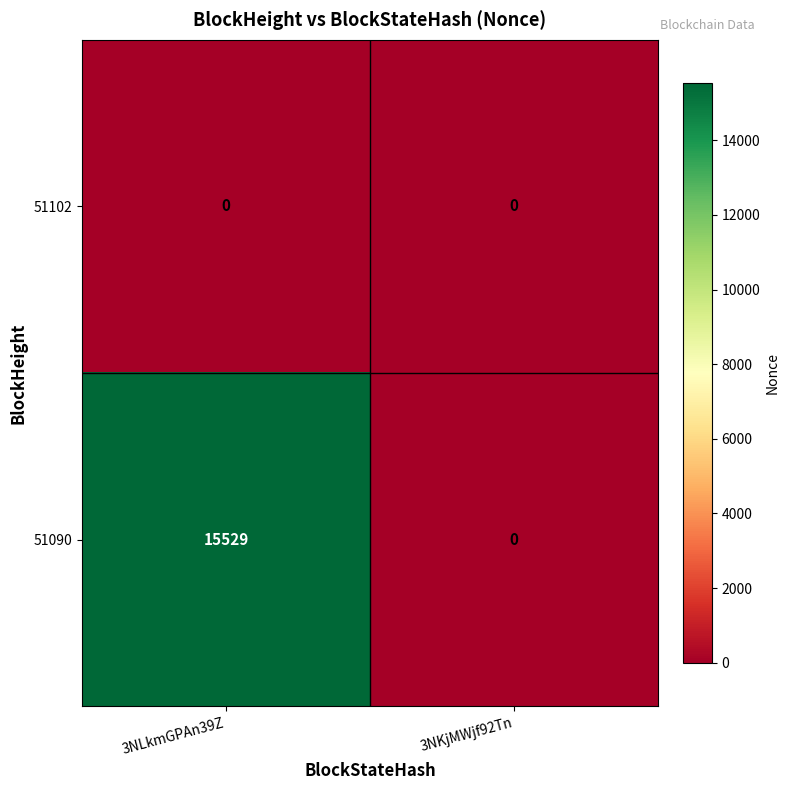

Reading right to left, transcribe all the data shown in this chart.

51102: 0	0
51090: 0	15529